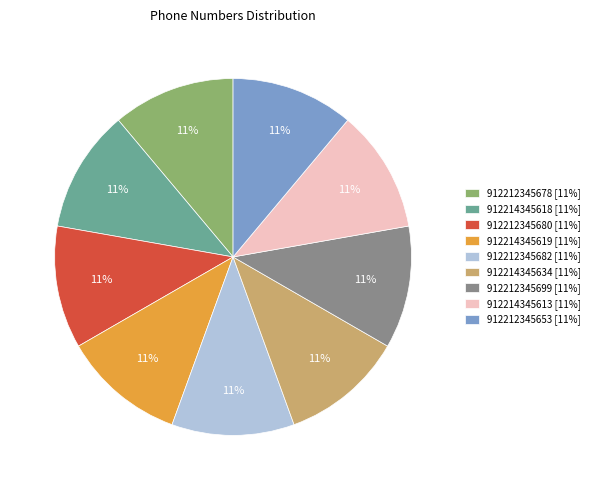

Does 912212345682 represent more than half of the total?

No